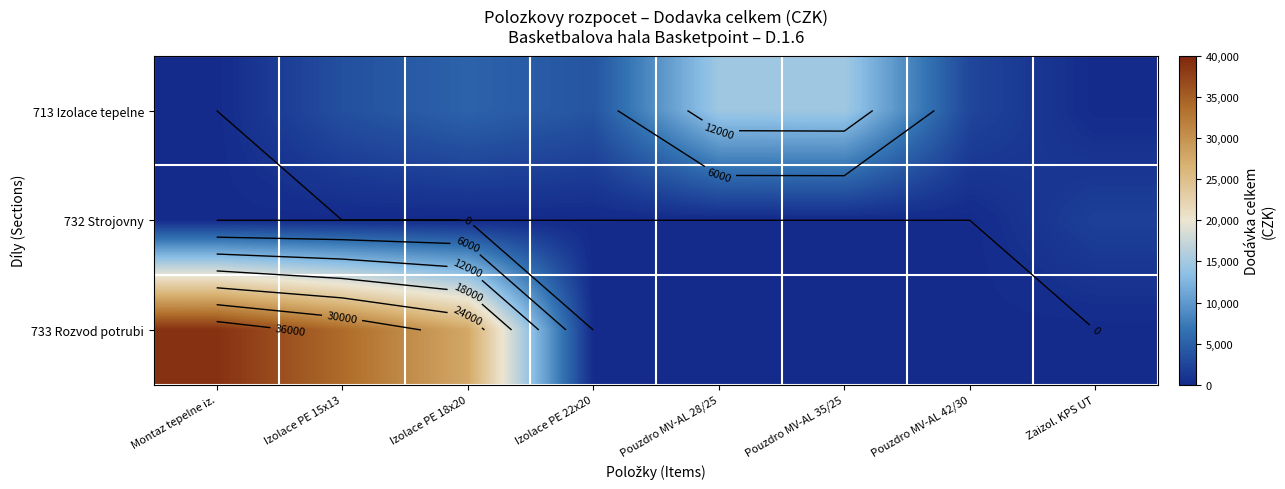

How many distinct data groups are displayed?

3